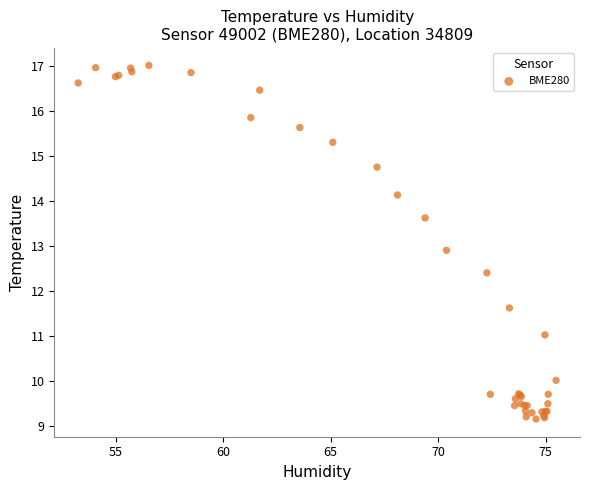

What Y value in the scatter plot is closest to 13?

12.9